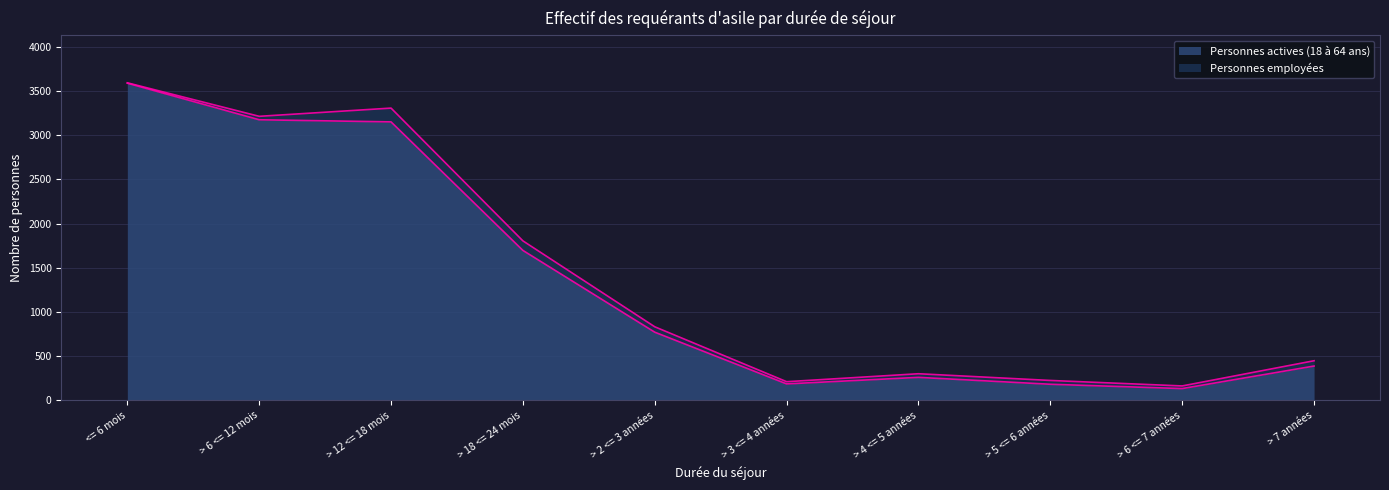

What is the ratio of the value at > 4 <= 5 années to the value at > 2 <= 3 années?

0.3